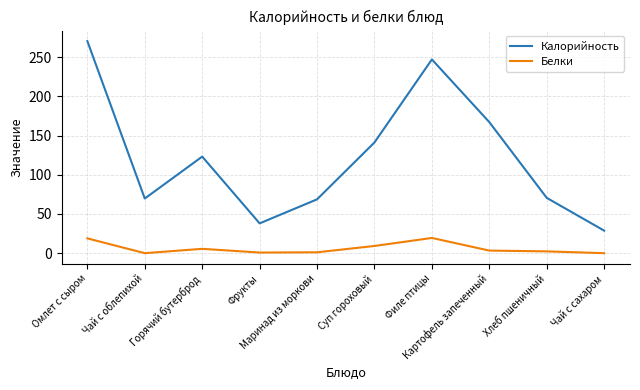

Where is the first local maximum for Белки?

Горячий бутерброд